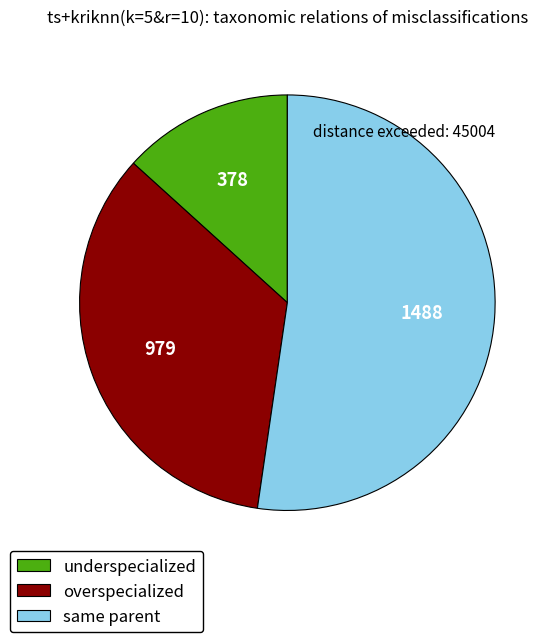

Is the sum of same parent and overspecialized greater than half?

Yes